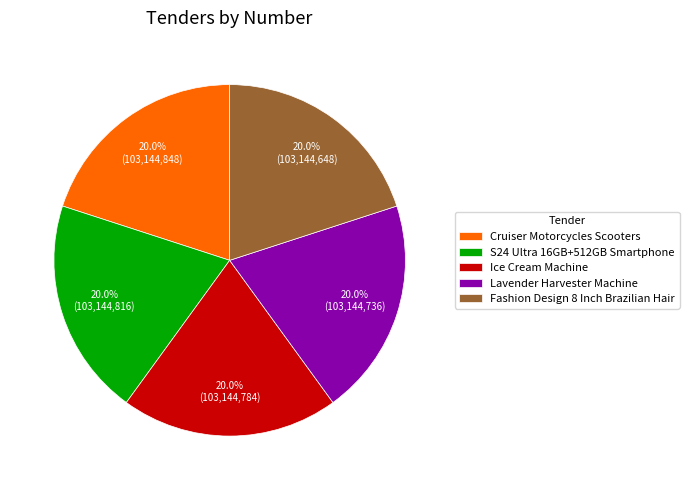

Approximately how many times larger is the value at S24 Ultra 16GB+512GB Smartphone compared to Ice Cream Machine?

1.0